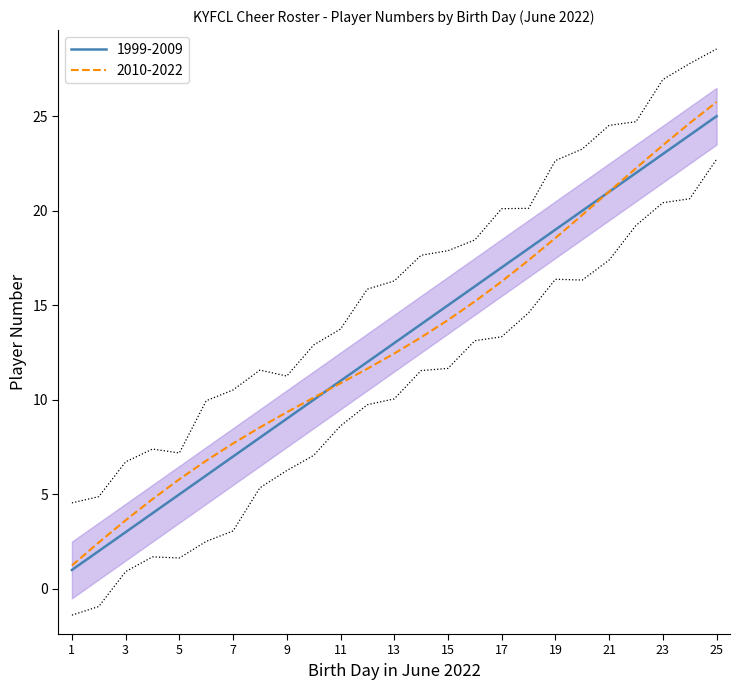

What is the change in value from 16 to 24?

+8